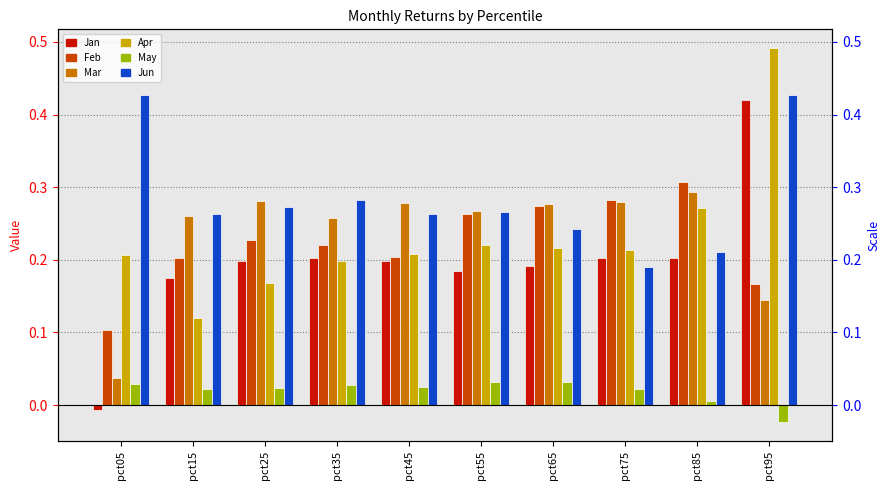

What value does the Apr series have at pct25?

0.2